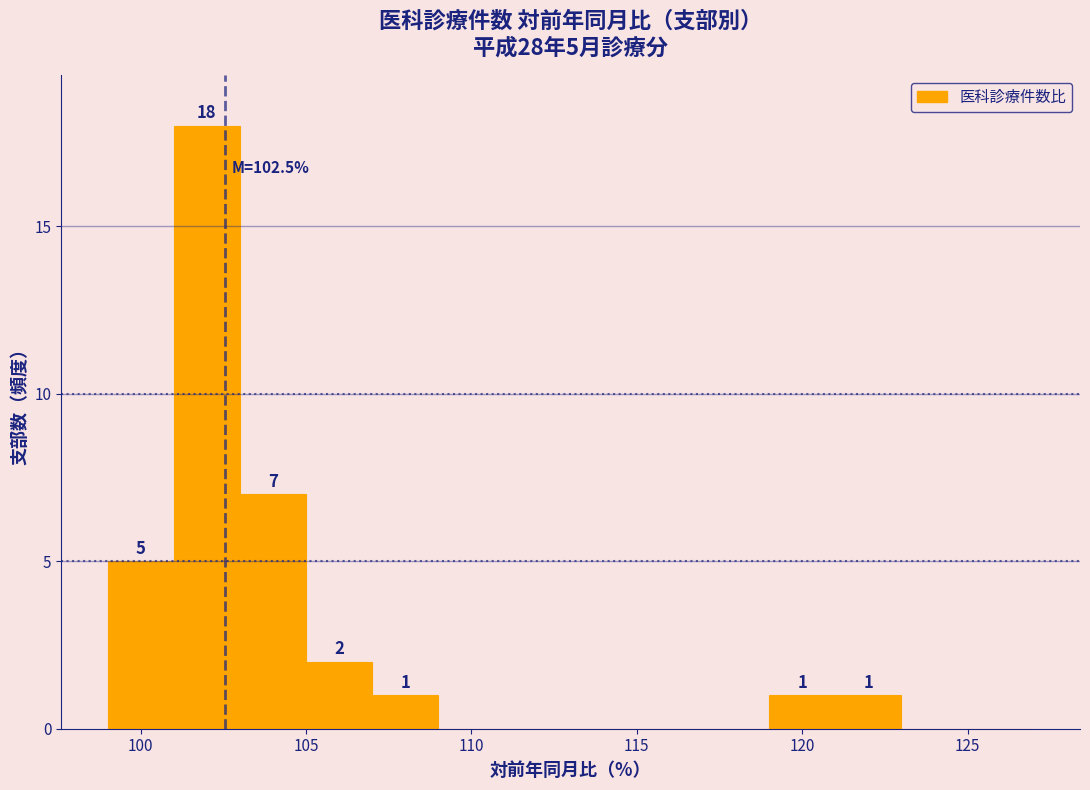

Over which range of the x-axis is the bar tallest?

101 to 103